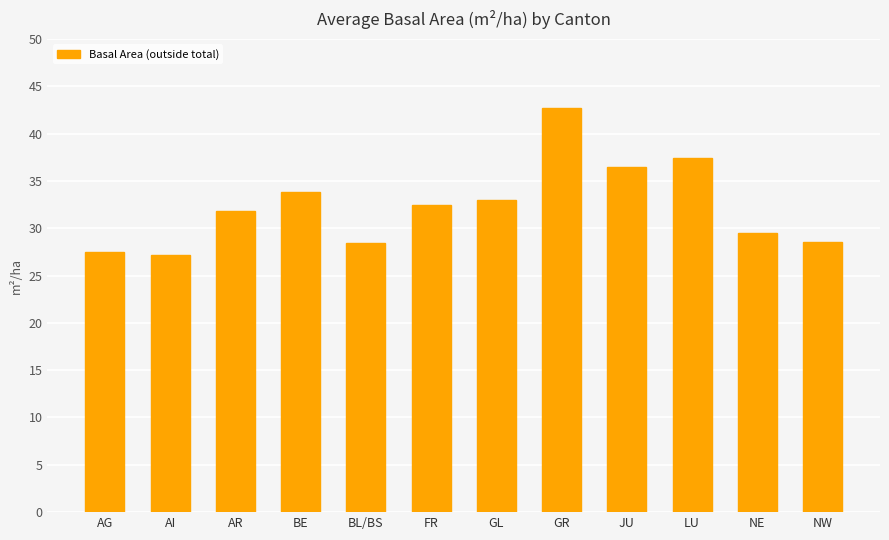

What is the label of the 1st bar from the left?

AG